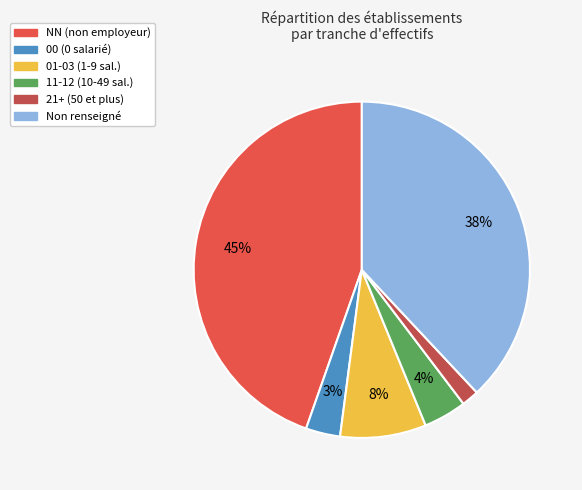

Is there a majority slice in this chart?

No